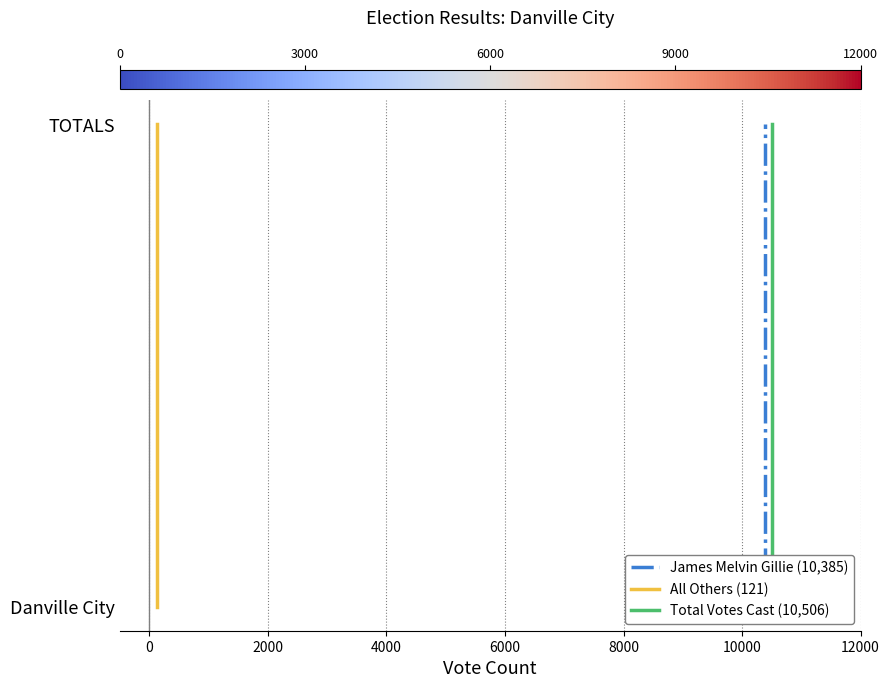

What are all the series names shown in the legend?

James Melvin Gillie (10,385), All Others (121), Total Votes Cast (10,506)